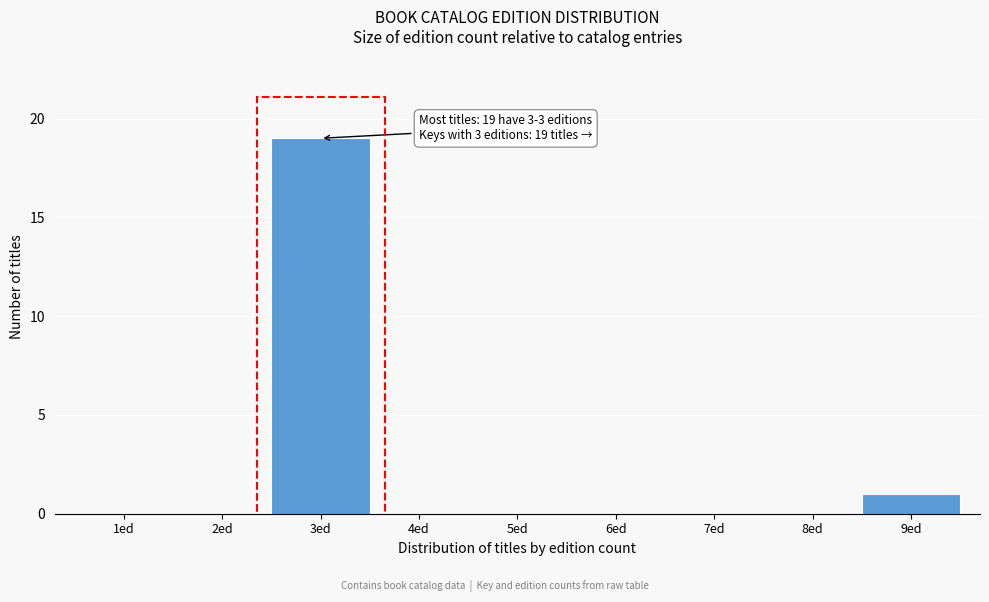

Reading left to right, list all the values displayed in this chart.

1ed=0	2ed=0	3ed=19	4ed=0	5ed=0	6ed=0	7ed=0	8ed=0	9ed=1